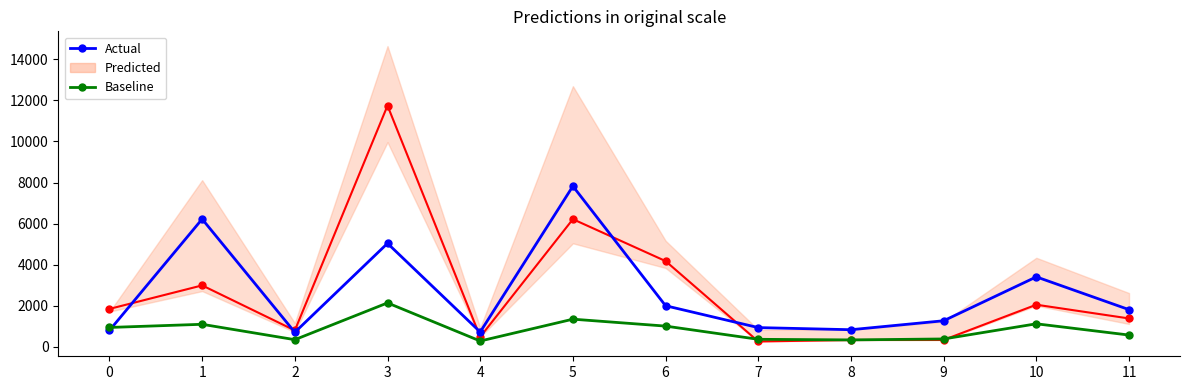

True or false: Actual has a value of 3408 at 10.

True